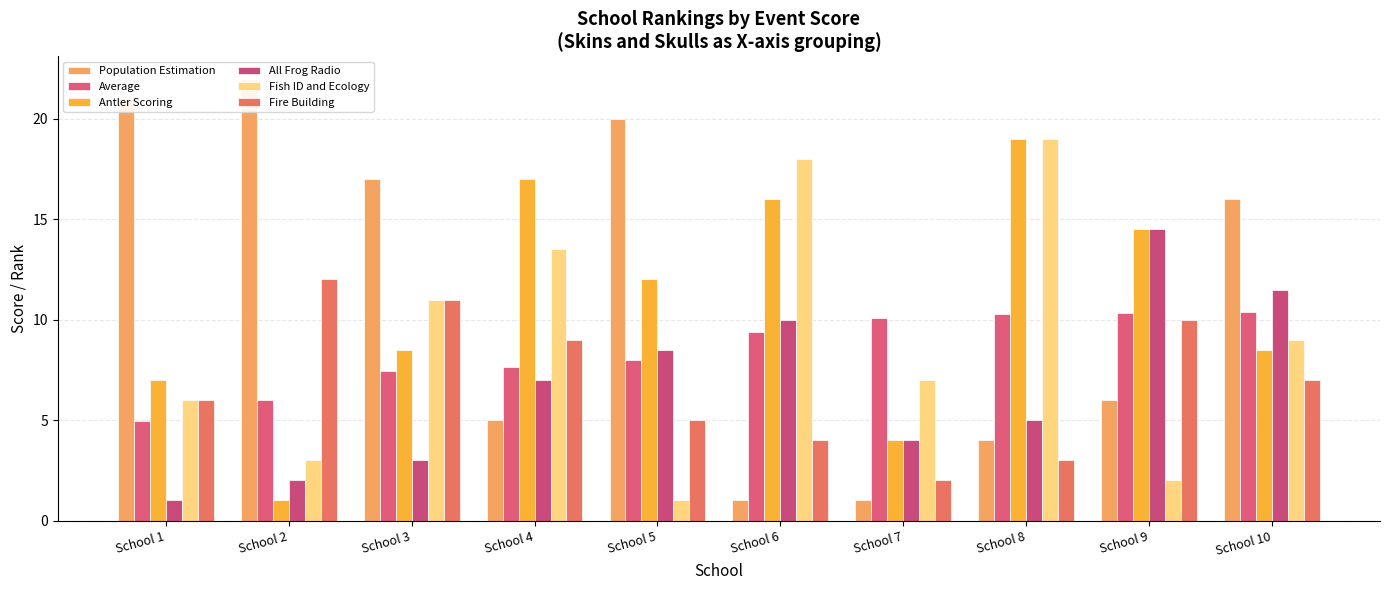

Which has a higher value, School 2 or School 10?

School 2